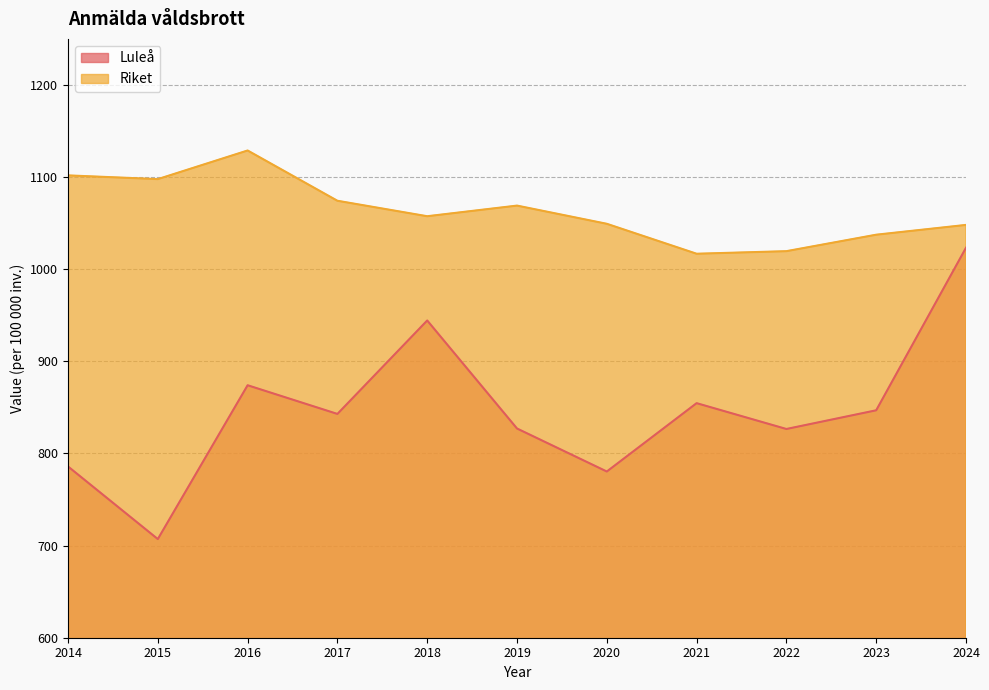

Where does the Luleå series first go above 842?

2016